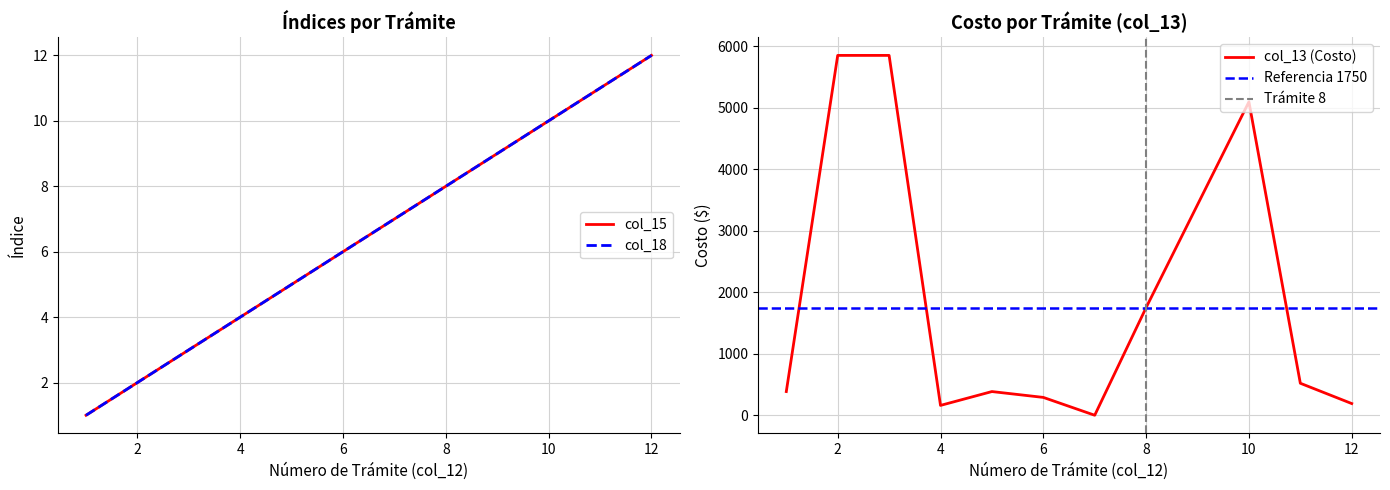

Where is the first local minimum for col_13?

4